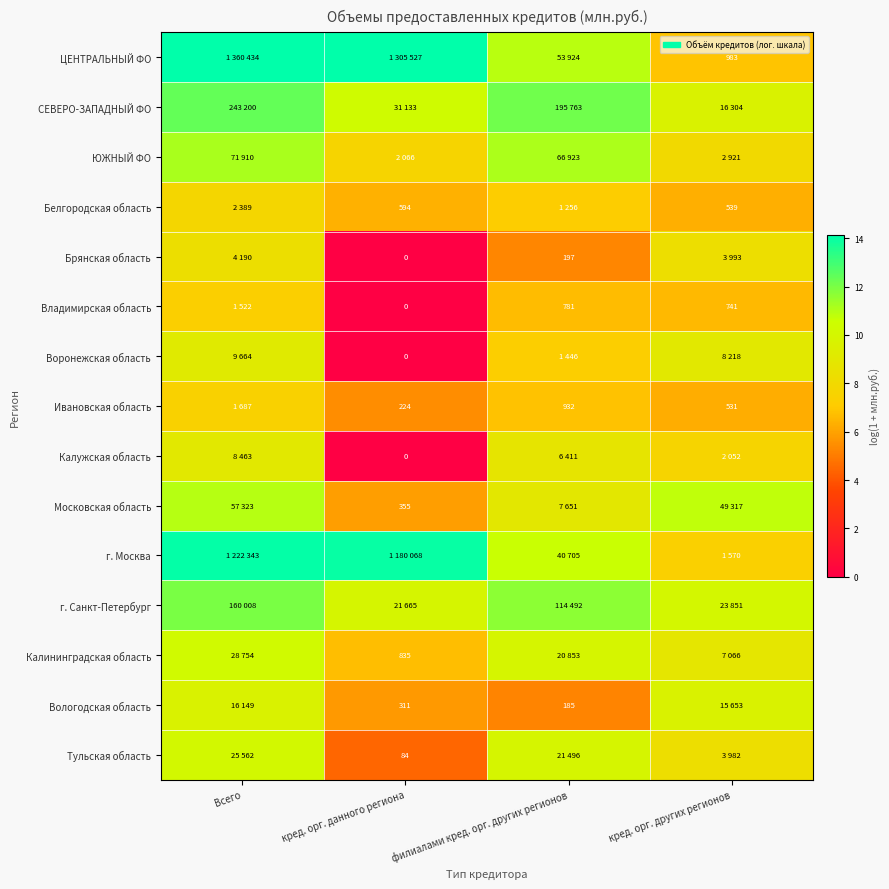

What is the difference between the highest and lowest values at кред. орг. других регионов?

4.5